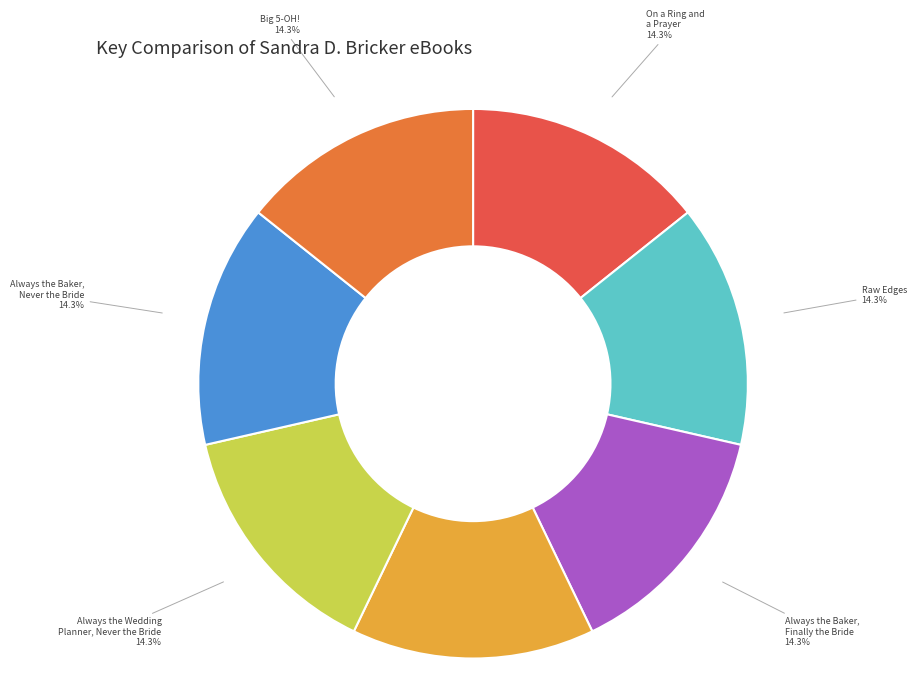

Is Always the Baker, Never the Bride the majority of the pie?

No